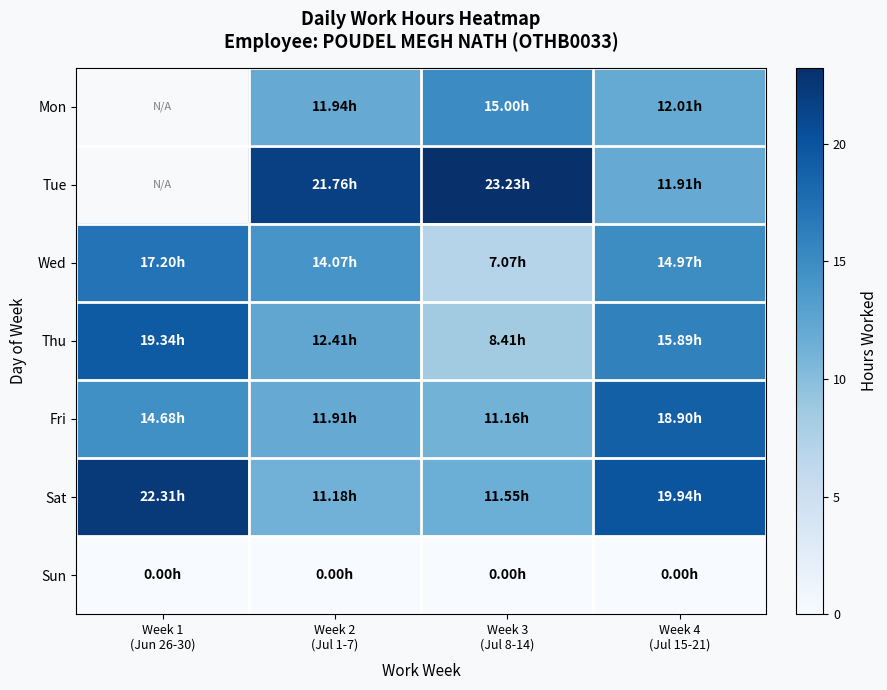

The Mon series shows 4.5 at Week 2 (Jul 1-7). True or false?

False